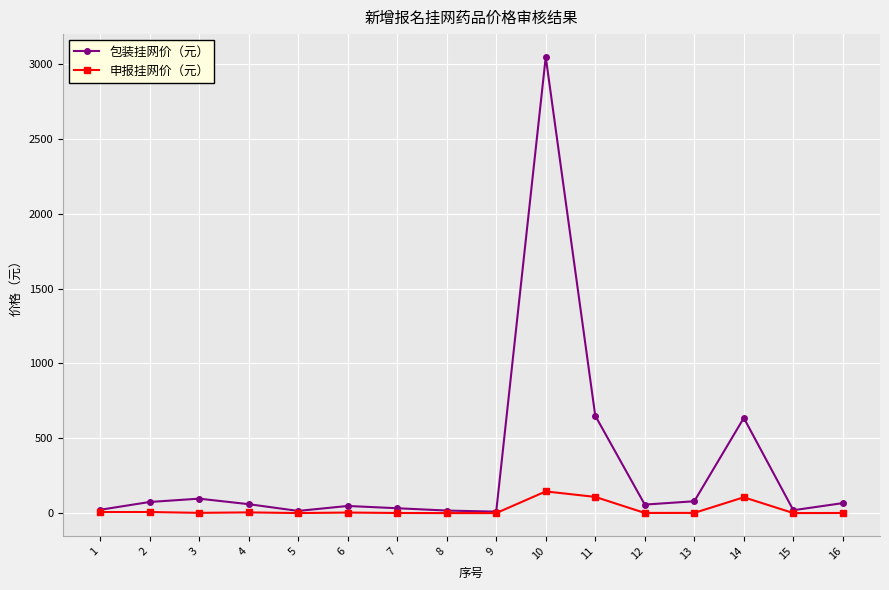

Which series has the largest total across all categories?

包装挂网价（元）